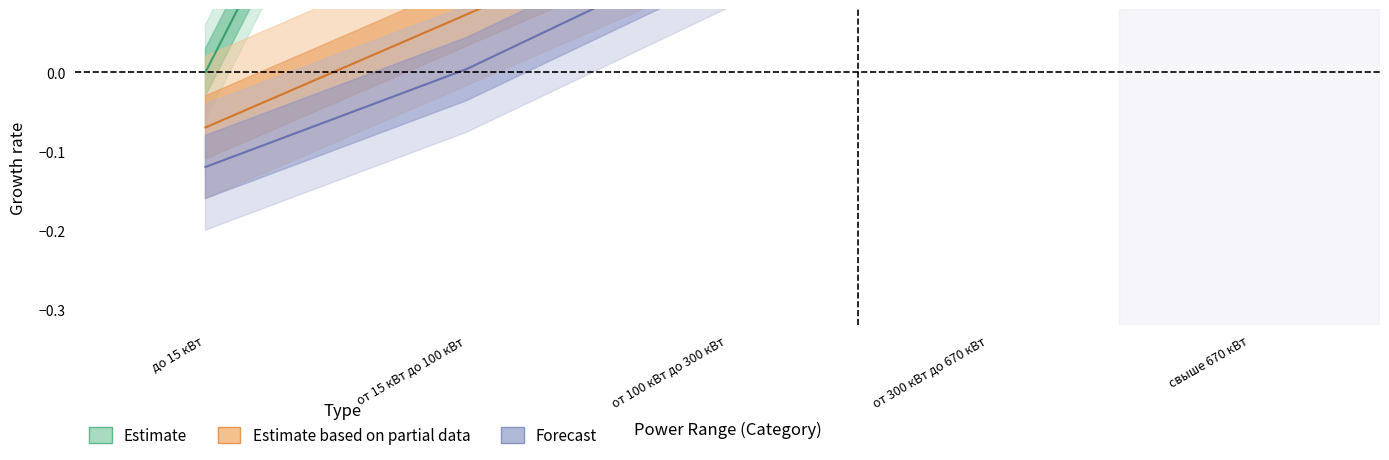

Reading right to left, list all the values displayed in this chart.

Estimate: свыше 670 кВт=2.5	от 300 кВт до 670 кВт=1.9	от 100 кВт до 300 кВт=1.4	от 15 кВт до 100 кВт=0.6	до 15 кВт=0.0
Estimate based on partial data: свыше 670 кВт=0.9	от 300 кВт до 670 кВт=0.5	от 100 кВт до 300 кВт=0.2	от 15 кВт до 100 кВт=0.1	до 15 кВт=-0.1
Forecast: свыше 670 кВт=0.7	от 300 кВт до 670 кВт=0.3	от 100 кВт до 300 кВт=0.2	от 15 кВт до 100 кВт=0.0	до 15 кВт=-0.1